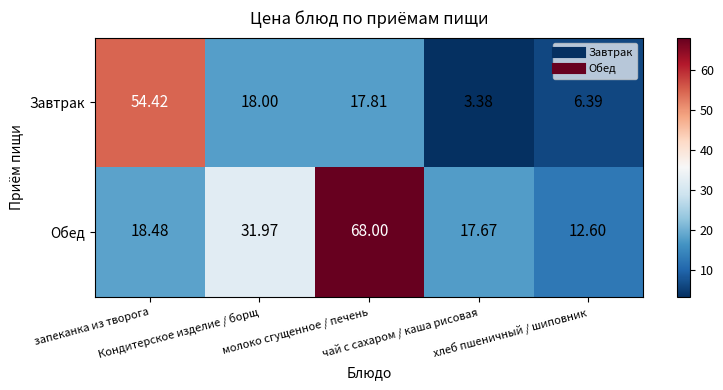

Which series has the largest range (max minus min)?

Обед